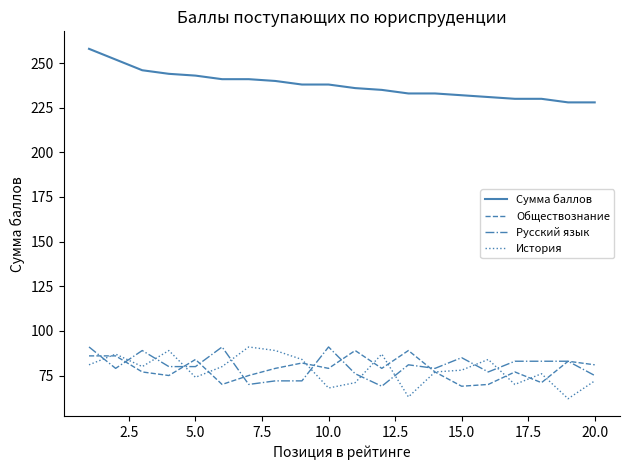

What is the maximum value for Русский язык?

91